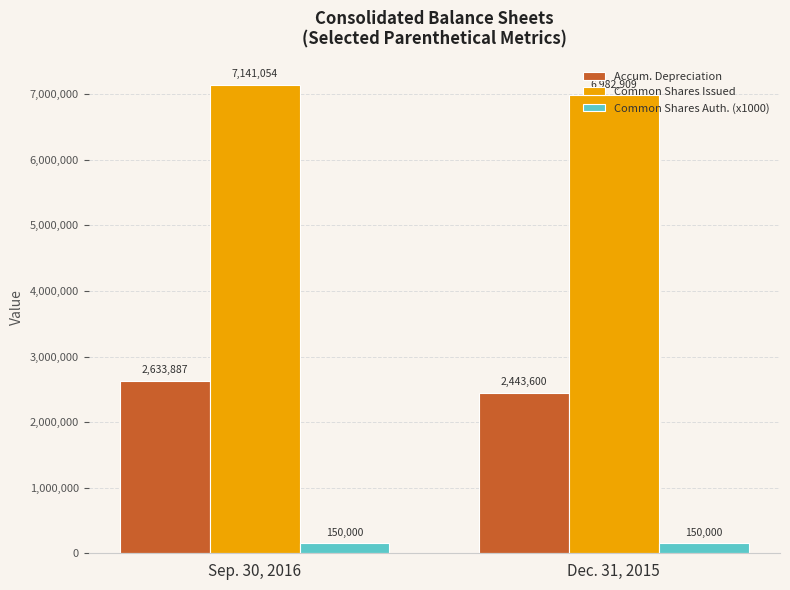

How many data points in Accum. Depreciation are less than 2633887?

1